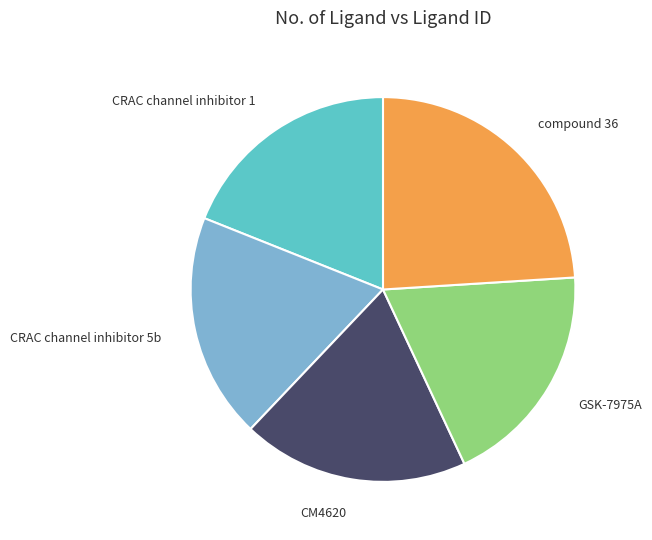

Which has a higher value, compound 36 or CRAC channel inhibitor 1?

compound 36